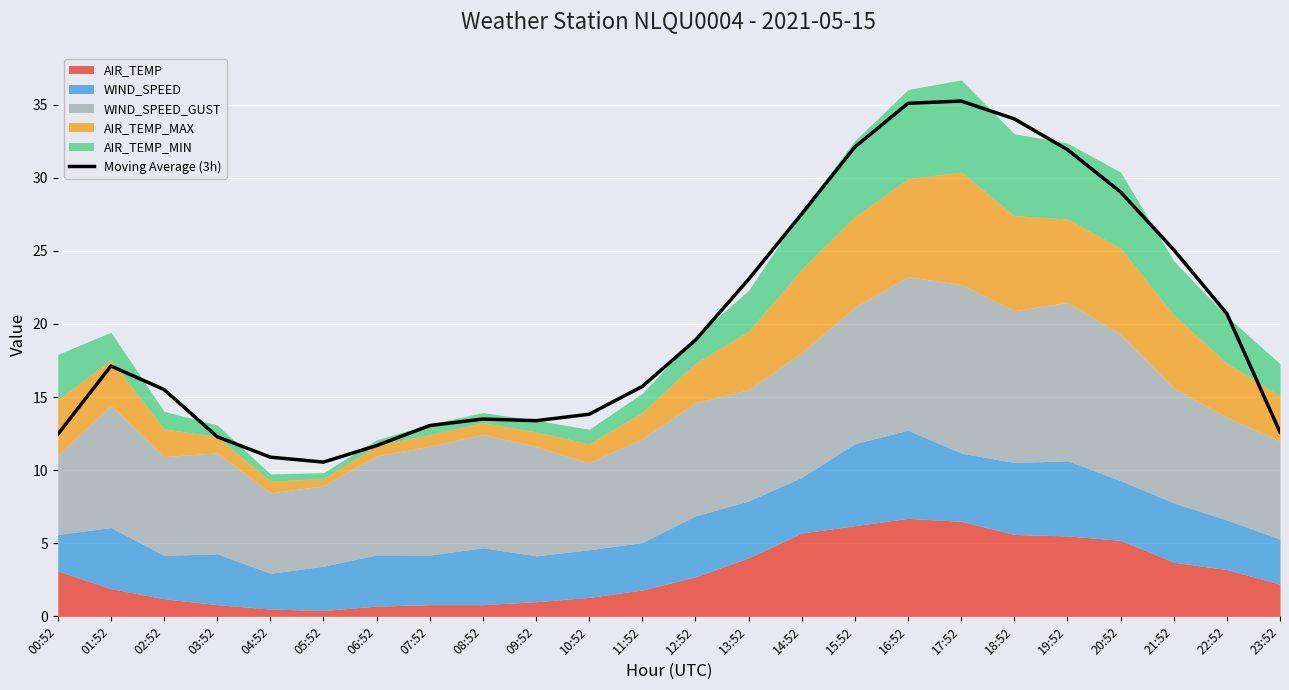

Reading right to left, list all the values displayed in this chart.

12.6	20.7	25.1	29.0	31.9	34.0	35.2	35.1	32.1	27.5	23.0	18.9	15.7	13.8	13.4	13.5	13.0	11.7	10.5	10.9	12.3	15.5	17.1	12.4